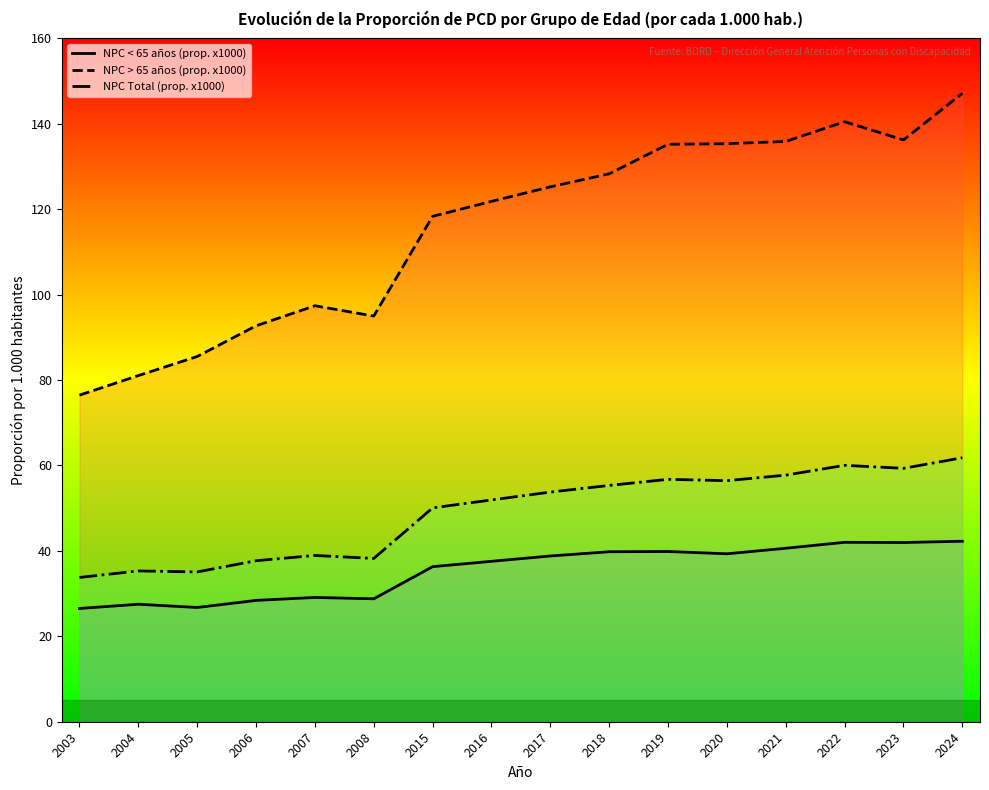

True or false: NPC Total (prop. x1000) and NPC < 65 años (prop. x1000) intersect in this chart.

False